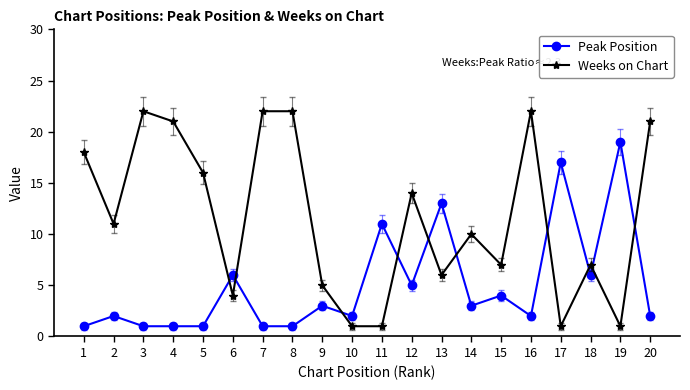

Which series has the largest range (max minus min)?

Weeks on Chart